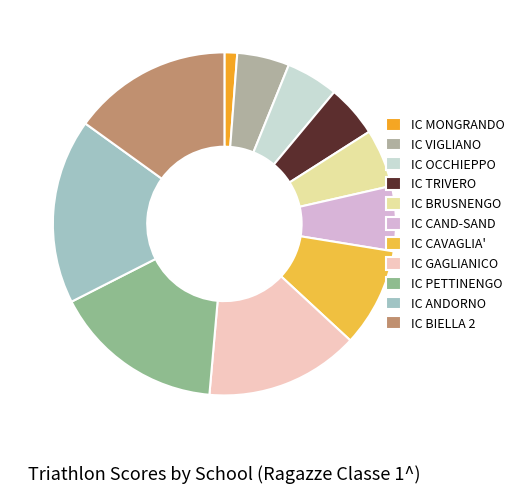

What percentage is the IC OCCHIEPPO slice, to the nearest percent?

5%